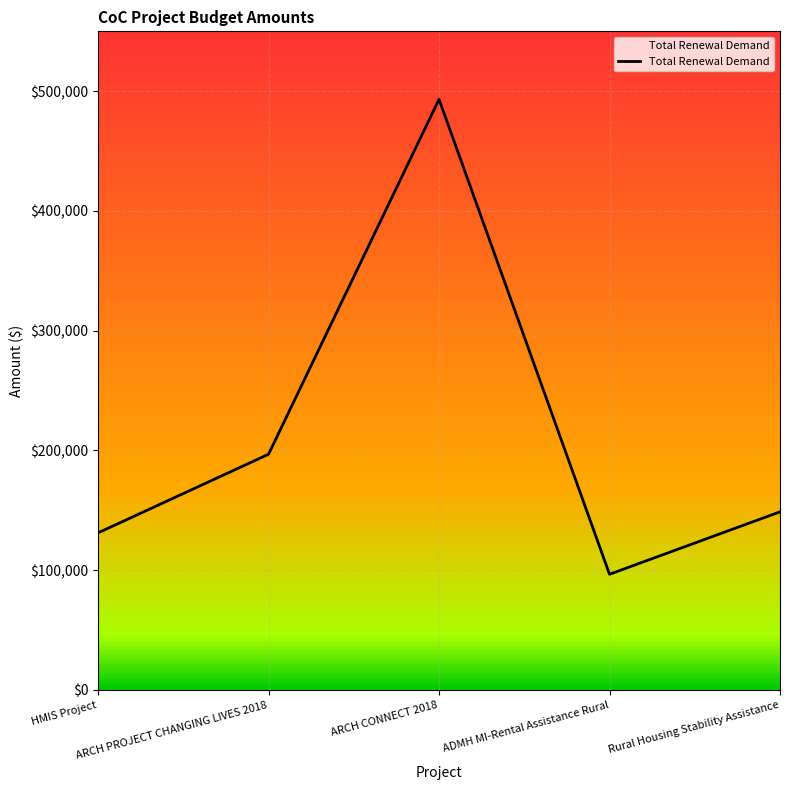

Which category has the lowest value across all series?

ADMH MI-Rental Assistance Rural